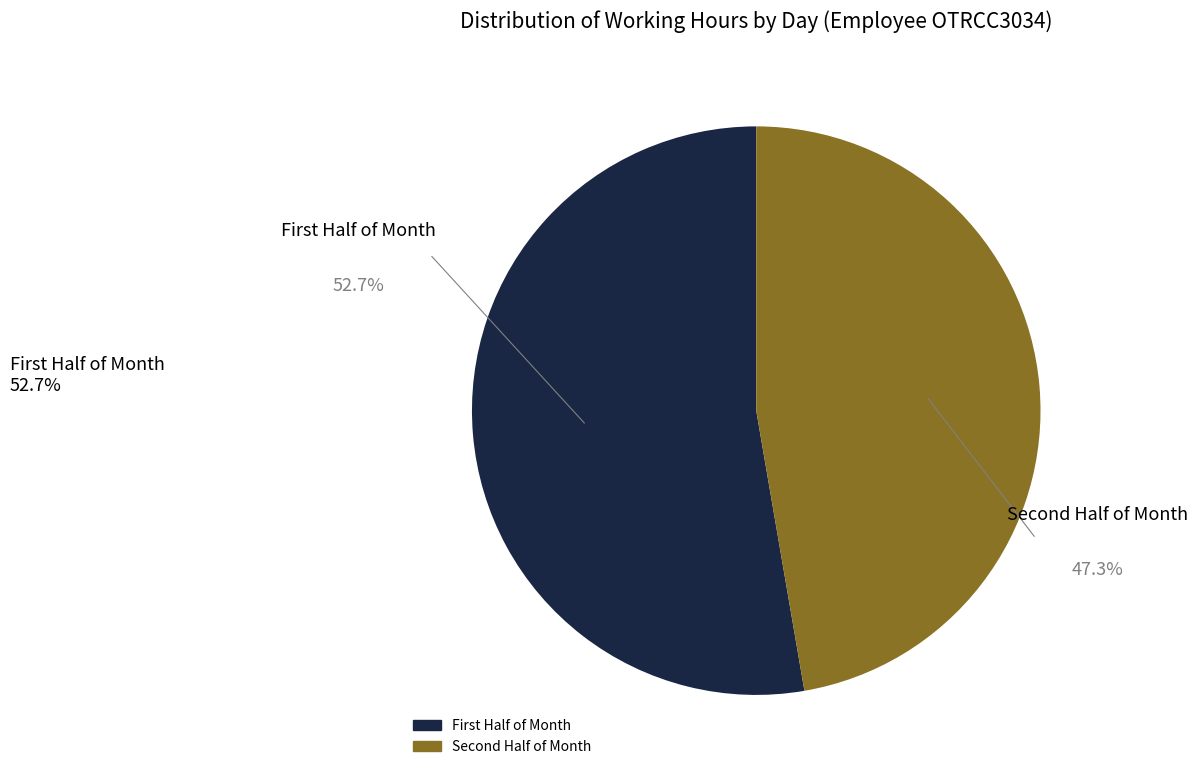

Does any single category account for the majority?

Yes